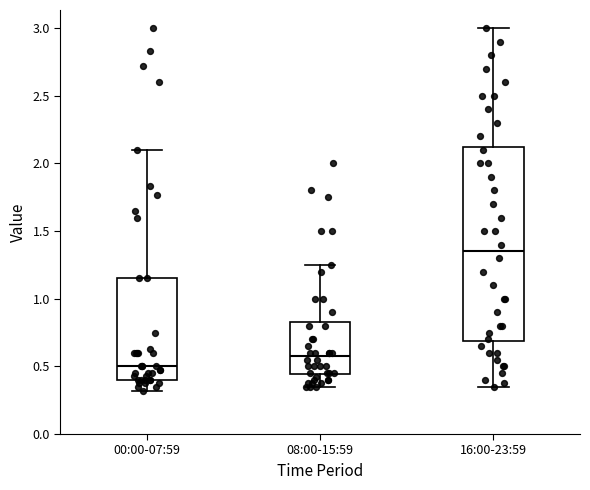

Reading left to right, transcribe this box plot: for each box, give where its median line is, the range the box spans, and where its two whiskers end, as read against the y-axis. The values are not printed on the chart, so give them approximately, as read against the axis.

00:00-07:59: median 0.50, box 0.40 to 1.15, whiskers 0.30 to 2.10
08:00-15:59: median 0.60, box 0.45 to 0.85, whiskers 0.35 to 1.25
16:00-23:59: median 1.35, box 0.70 to 2.15, whiskers 0.35 to 3.00